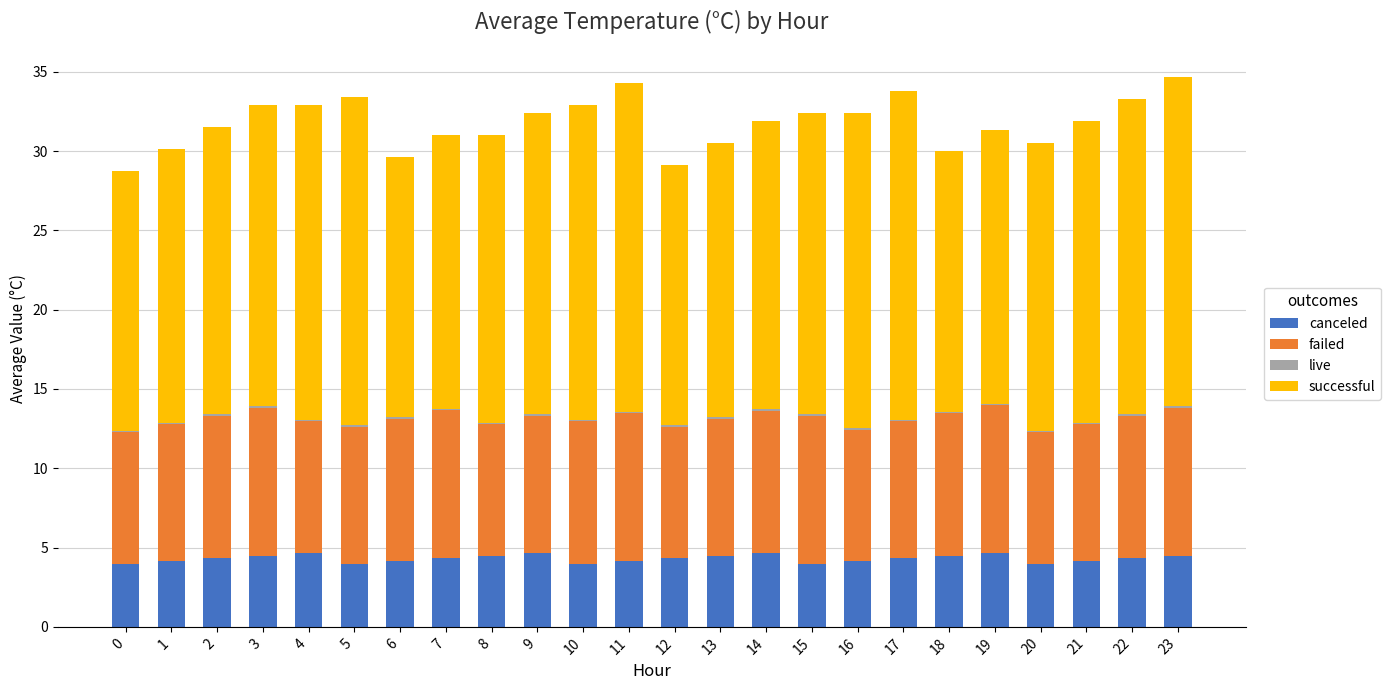

True or false: canceled has a value of 2.4 at 14.

False